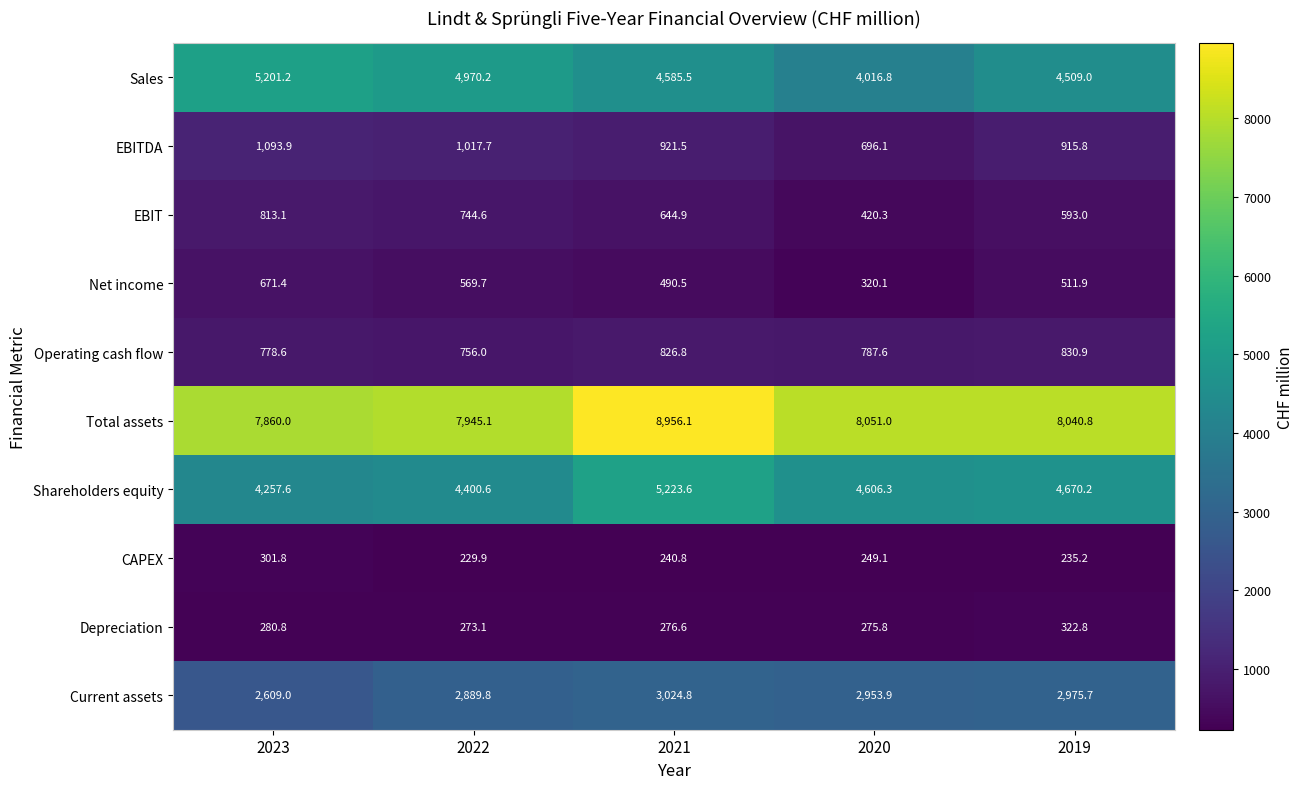

What is the difference between the maximum and minimum values in the Operating cash flow series?

74.9